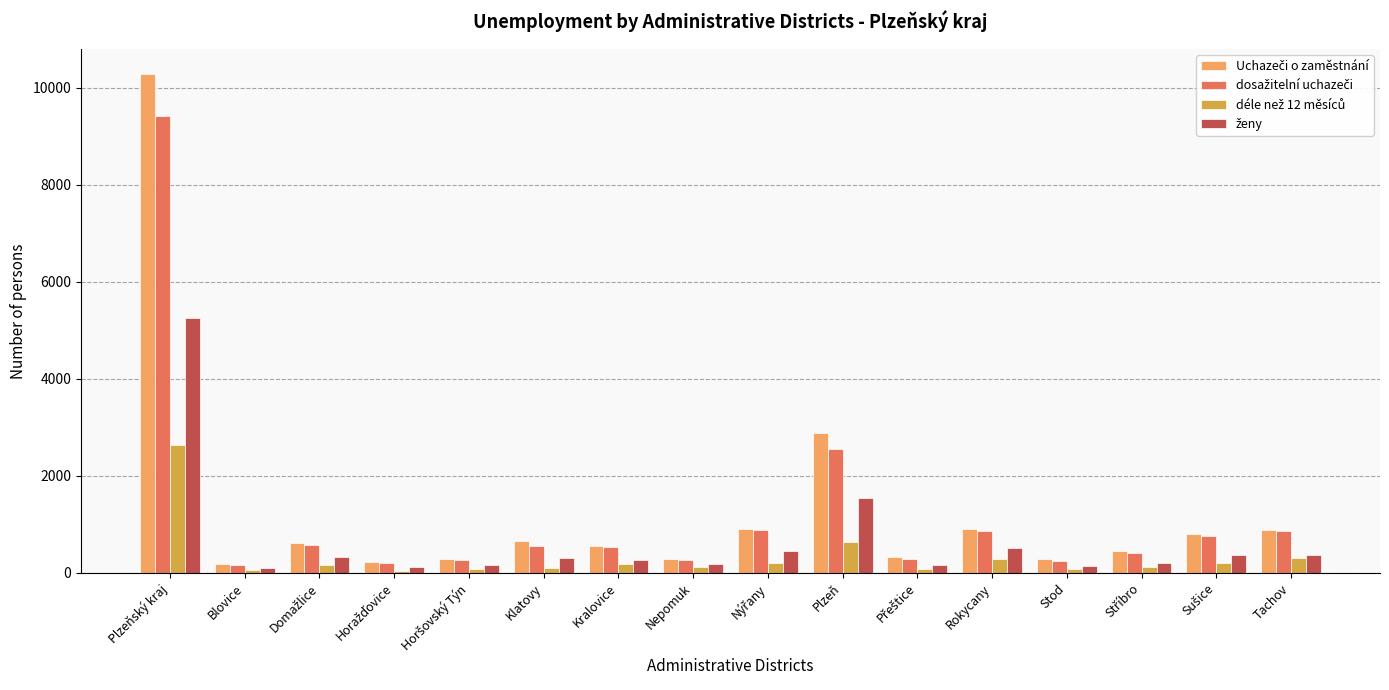

What is the total value across all series at Tachov?

2427